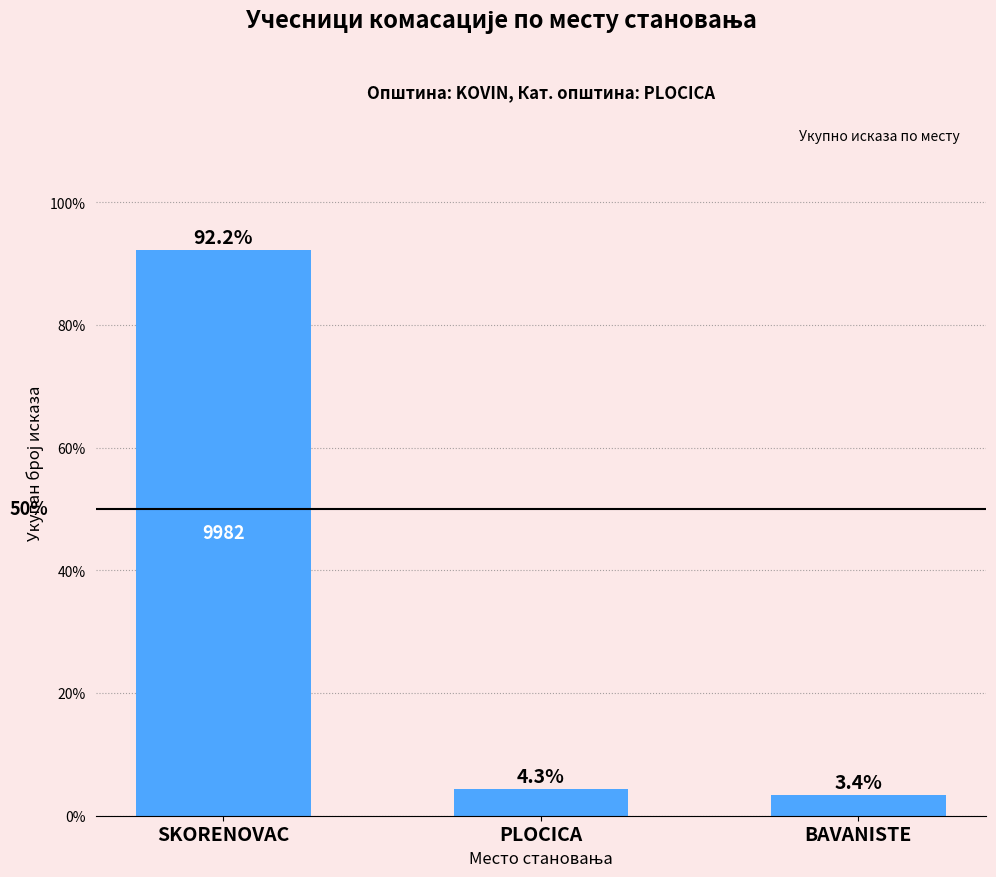

Where is the data nearest to the value 47?

PLOCICA